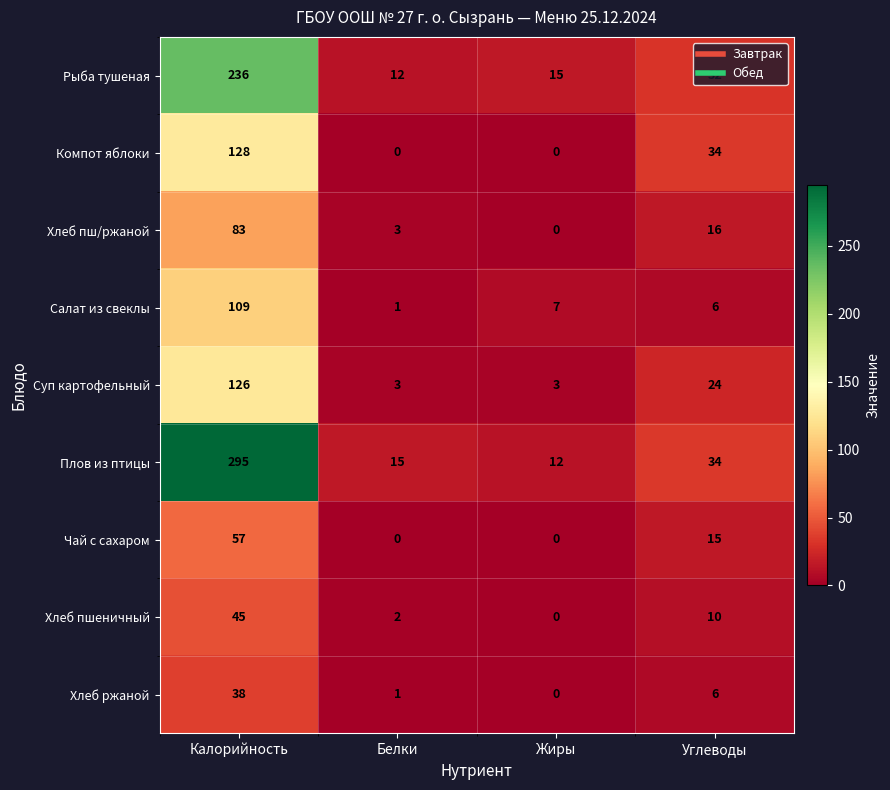

List the series in order of their peak value, lowest first.

Хлеб ржаной, Хлеб пшеничный, Чай с сахаром, Хлеб пш/ржаной, Салат из свеклы, Суп картофельный, Компот яблоки, Рыба тушеная, Плов из птицы